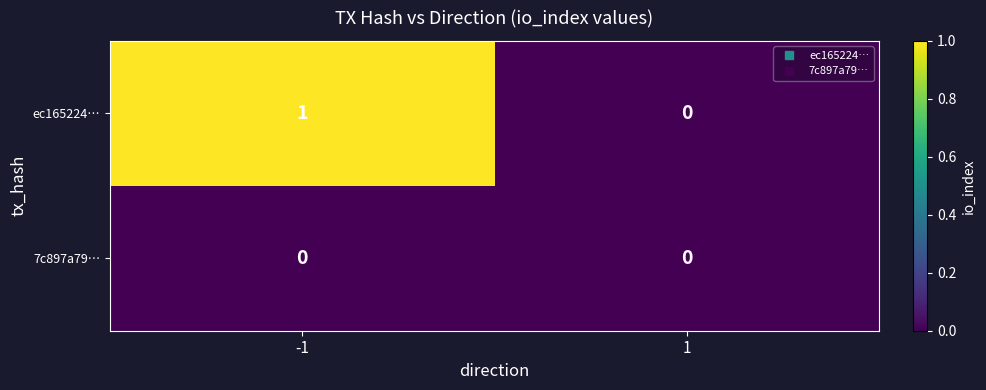

List the series in order of their overall mean, lowest first.

7c897a79…, ec165224…